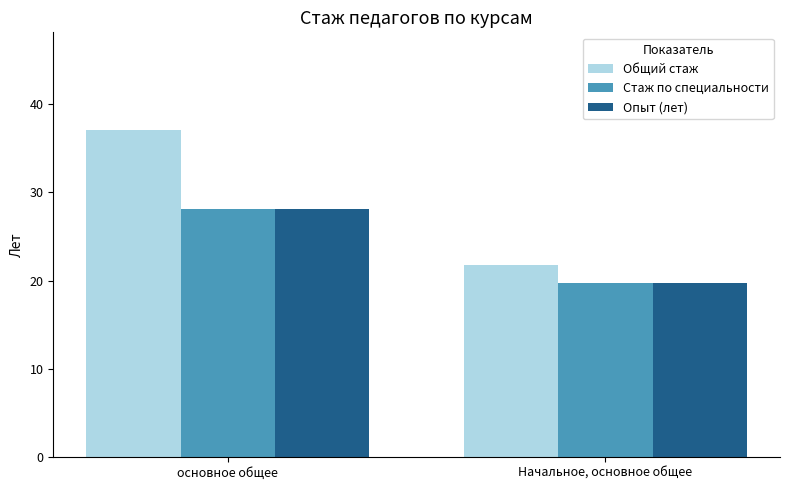

How many bars are there in each group?

3